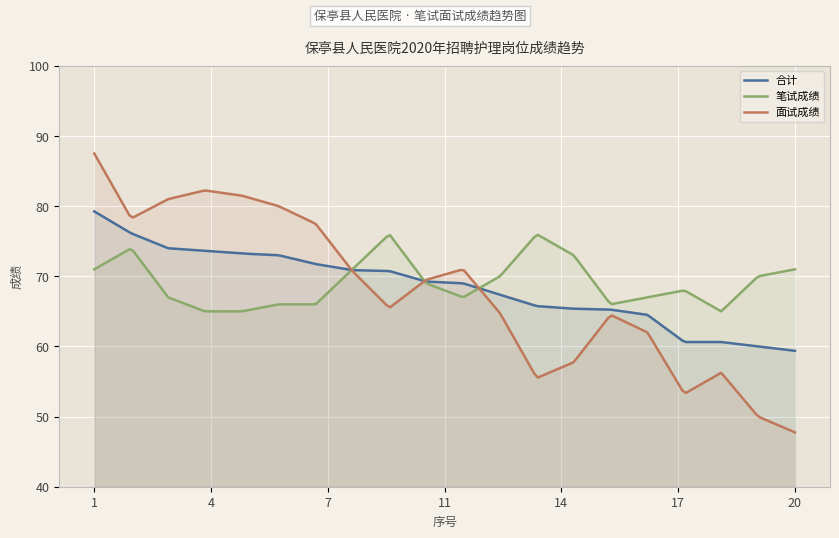

Does the chart display data point markers on the line(s)?

No